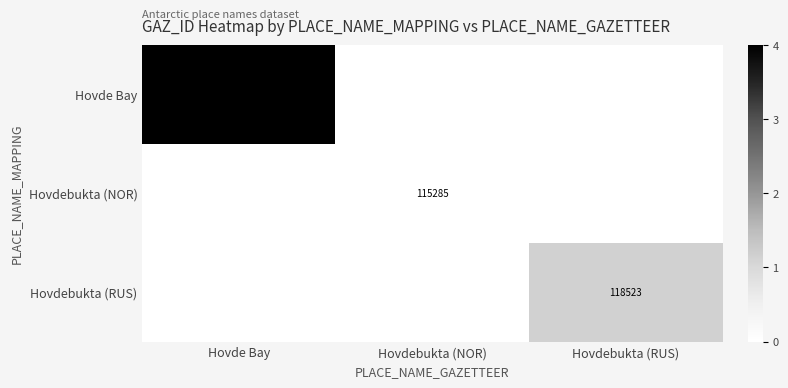

At which category does the chart reach its minimum across all series?

Hovdebukta (NOR)